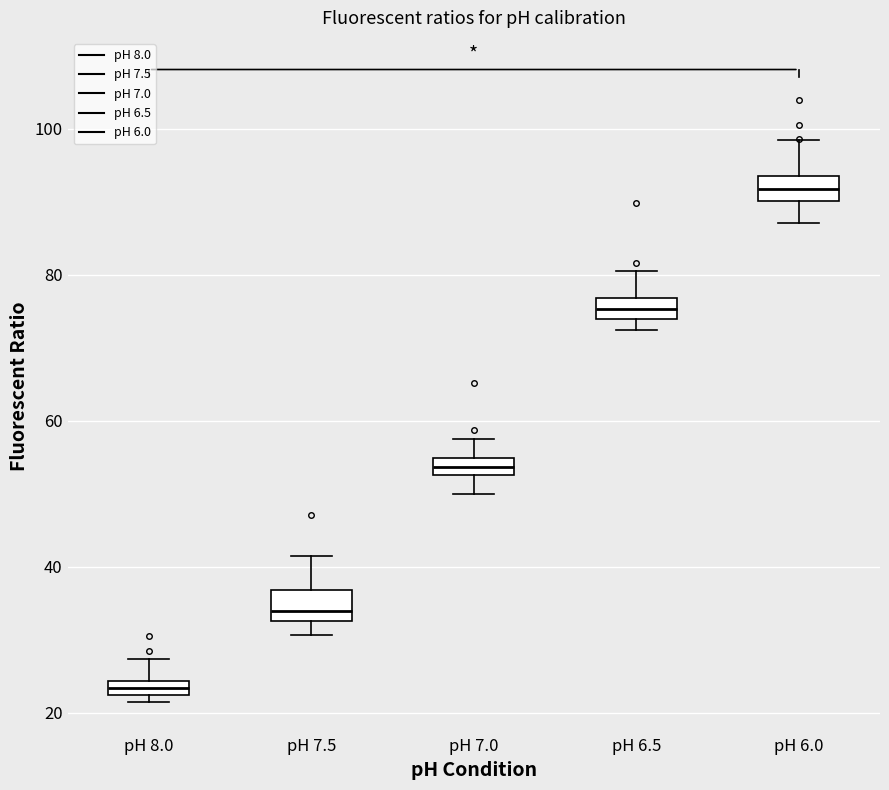

Which box's median line is the lowest?

pH 8.0